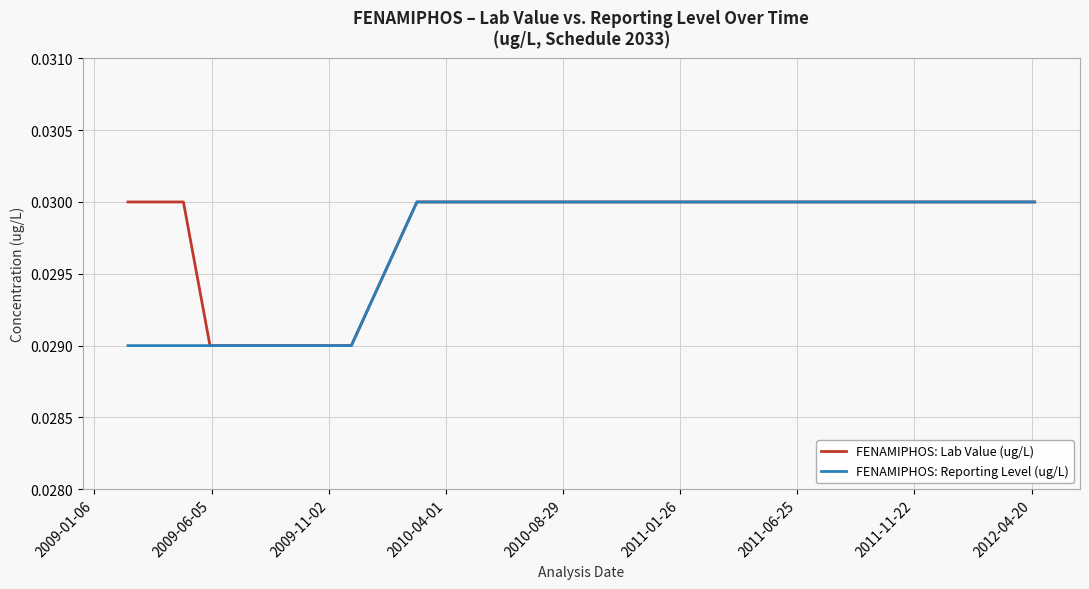

Rank the series by their average value, from lowest to highest.

FENAMIPHOS: Reporting Level (ug/L), FENAMIPHOS: Lab Value (ug/L)